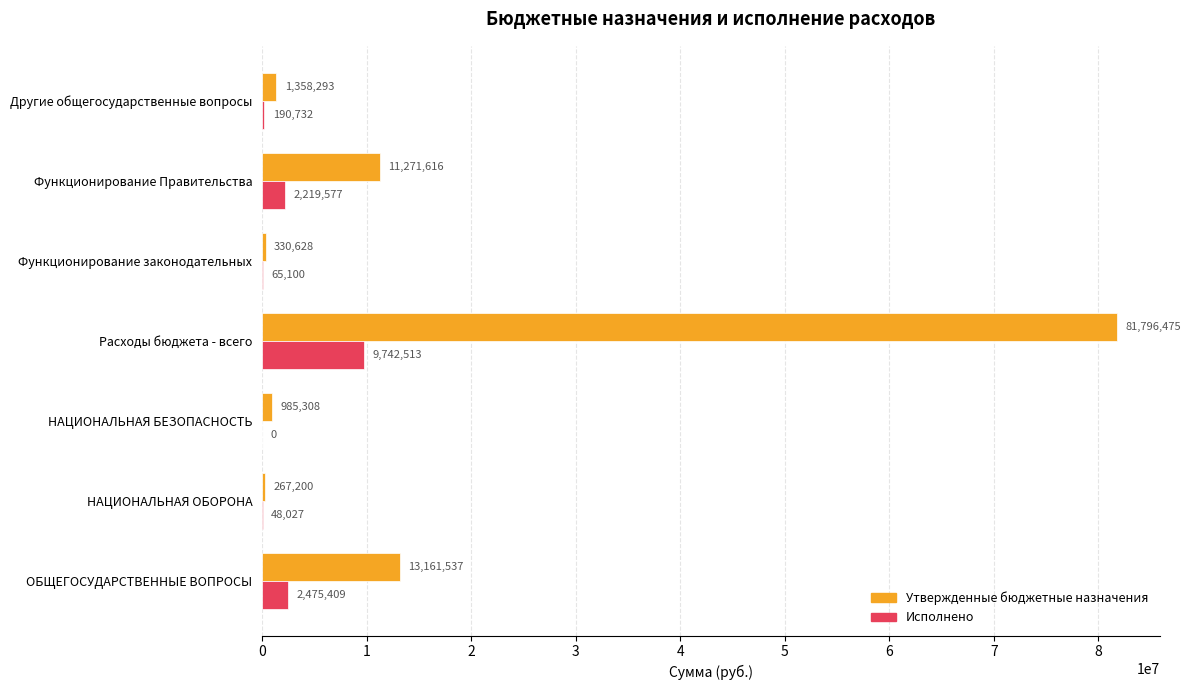

Which series has the largest total across all categories?

Утвержденные бюджетные назначения